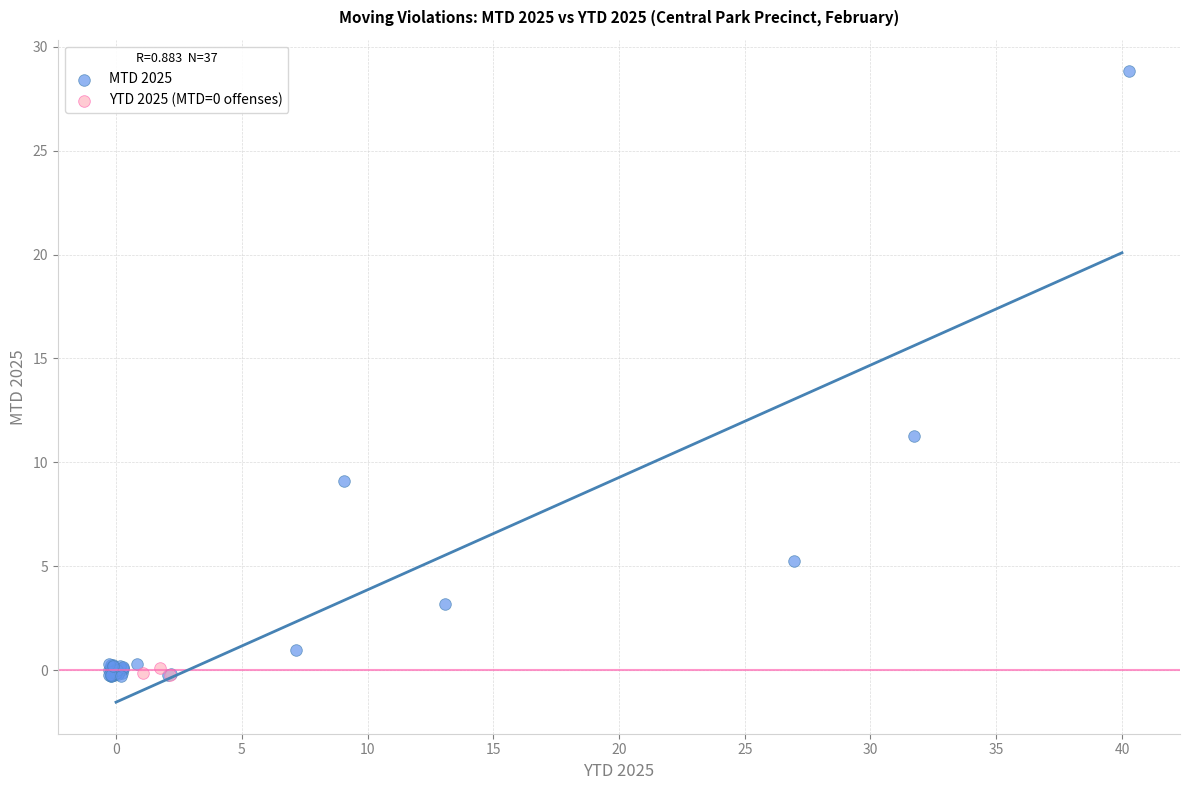

Which series reaches the maximum Y coordinate?

MTD 2025